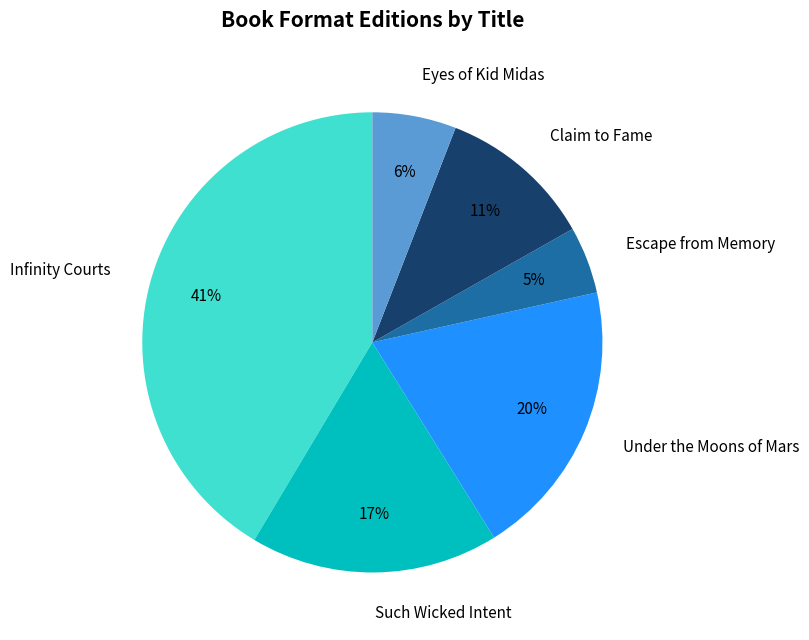

True or false: Such Wicked Intent accounts for 30% of the total.

False